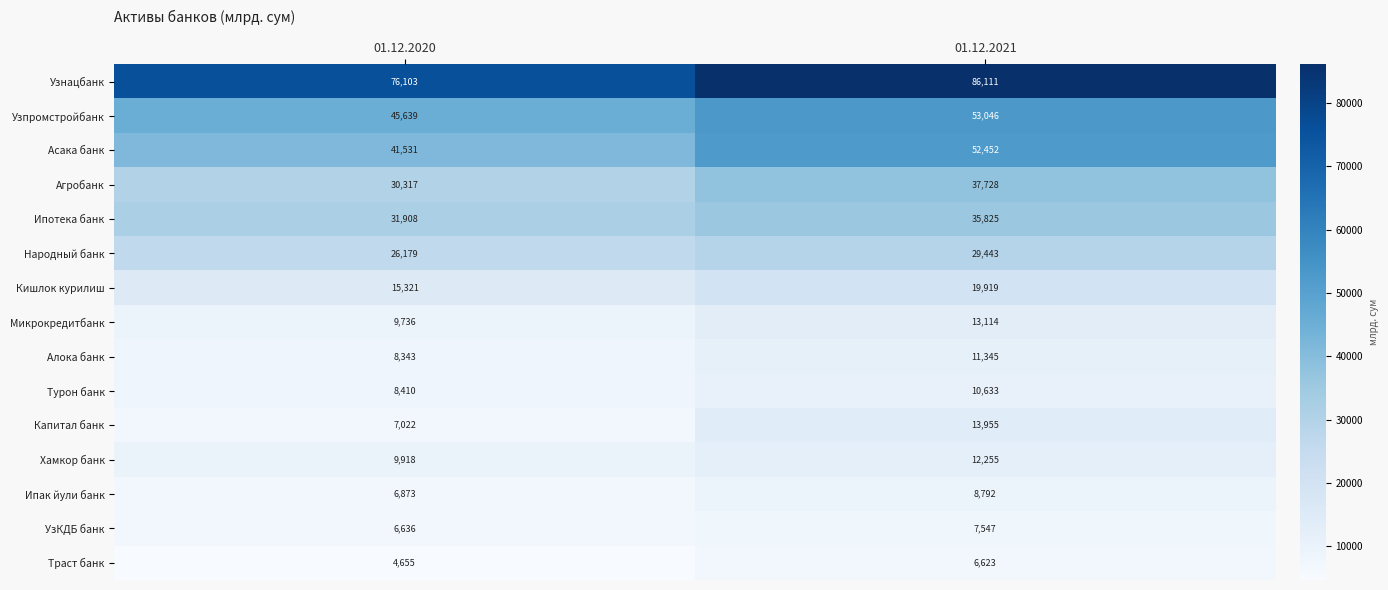

Between 01.12.2020 and 01.12.2021, which series saw the biggest shift?

Асака банк